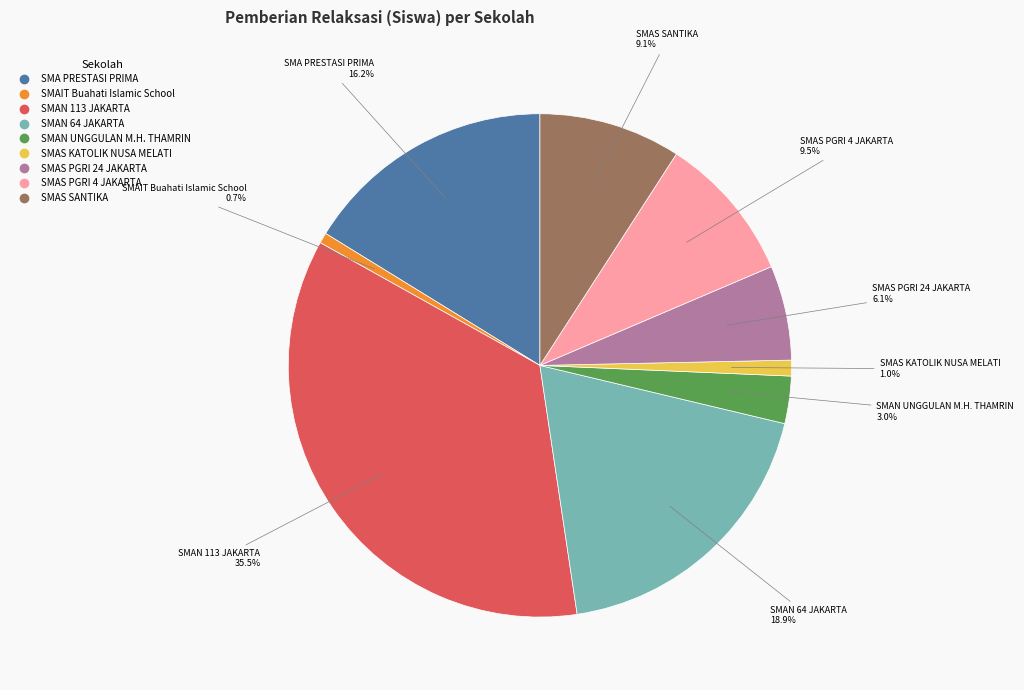

What is the ratio of the value at SMAS SANTIKA to the value at SMAS PGRI 24 JAKARTA?

1.5